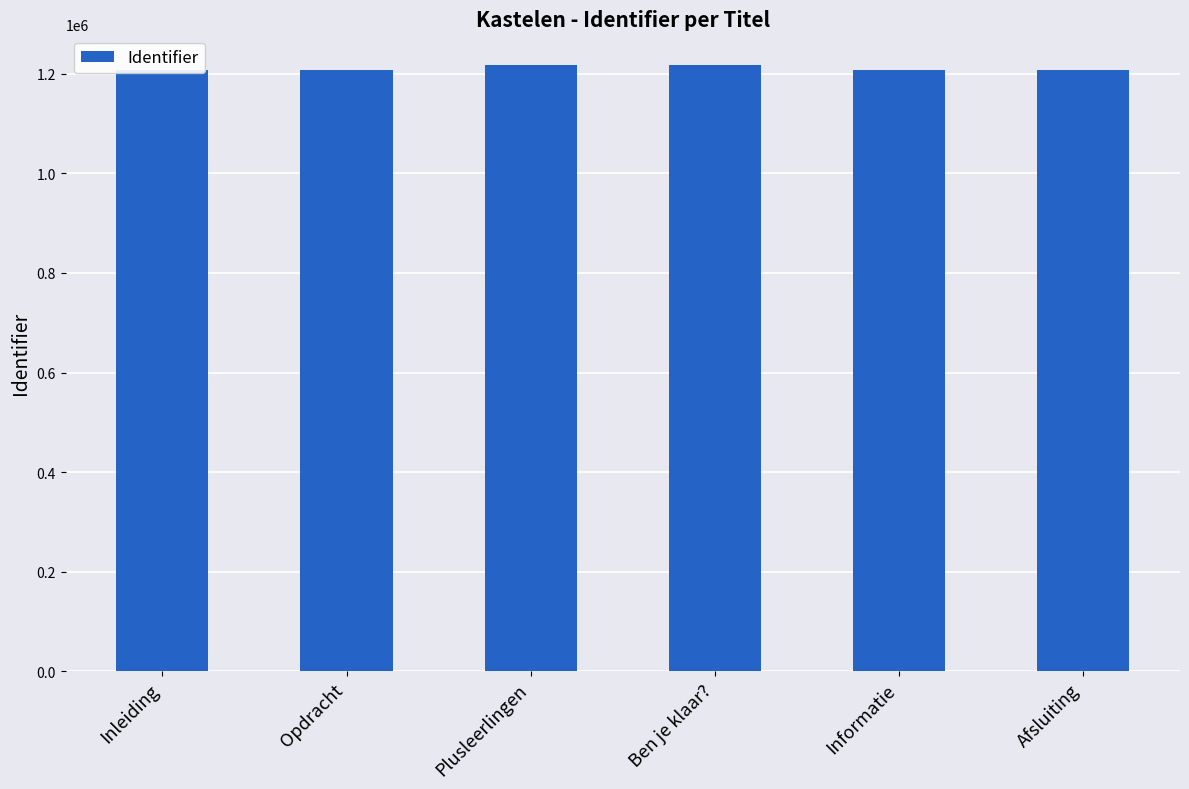

Does the chart contain any negative values?

No